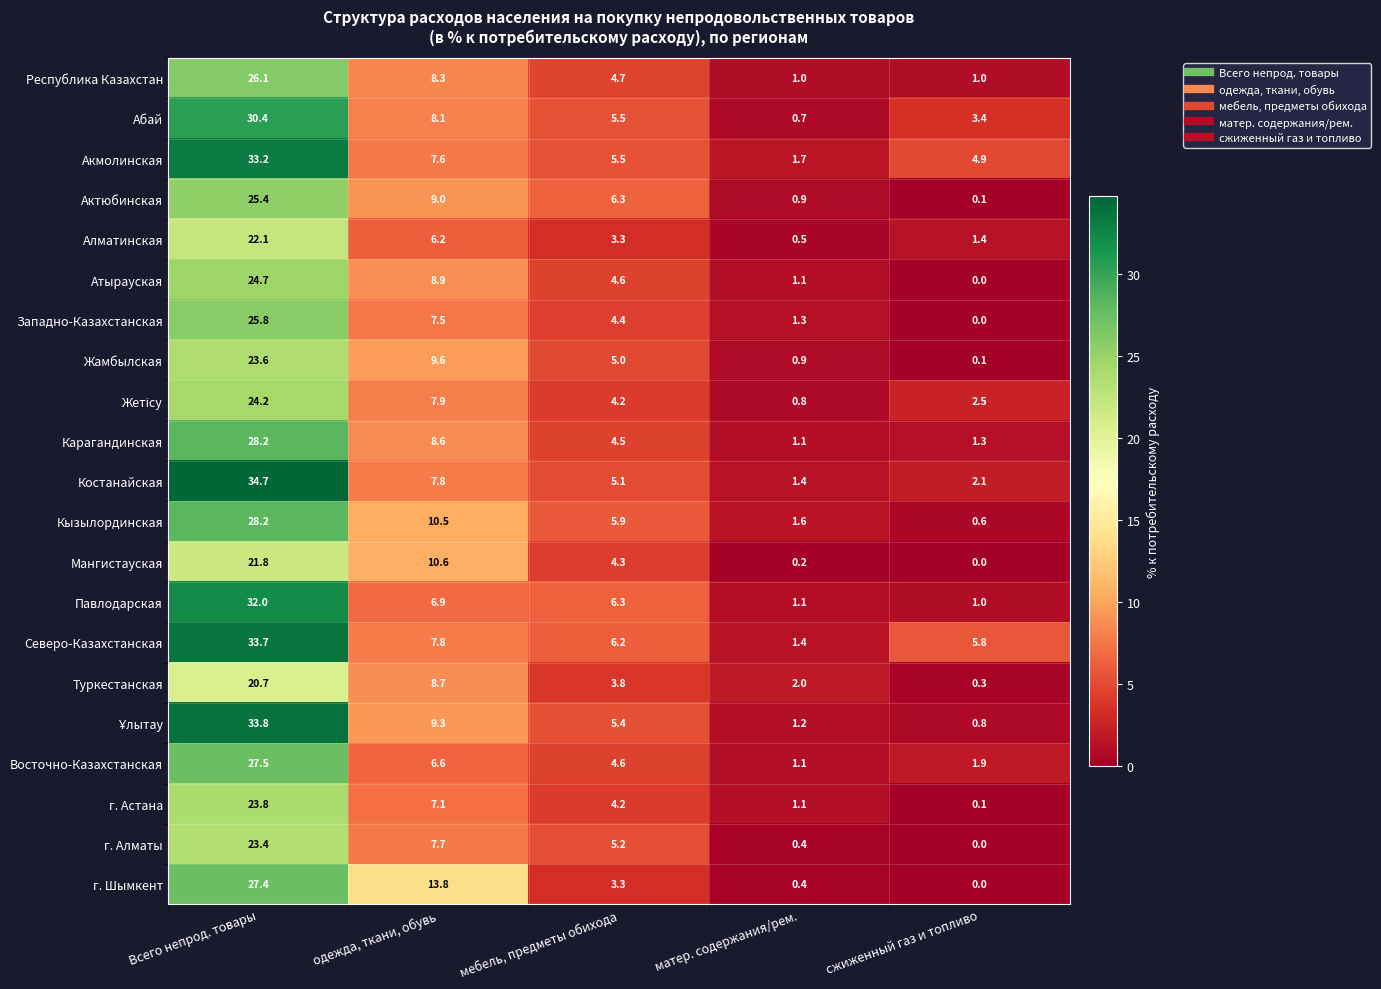

What is the total value across all series at сжиженный газ и топливо?

27.3